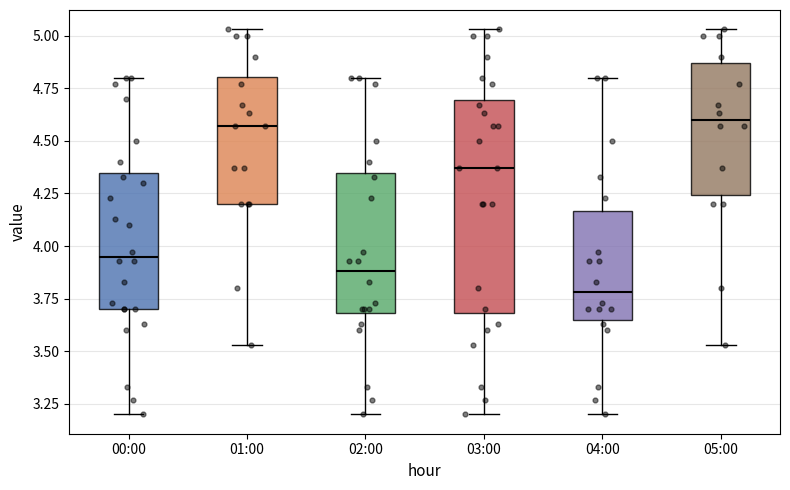

Where is the upper edge of the box for 00:00 on the y-axis? The values are not printed on the chart, so give them approximately, as read against the axis.

4.35